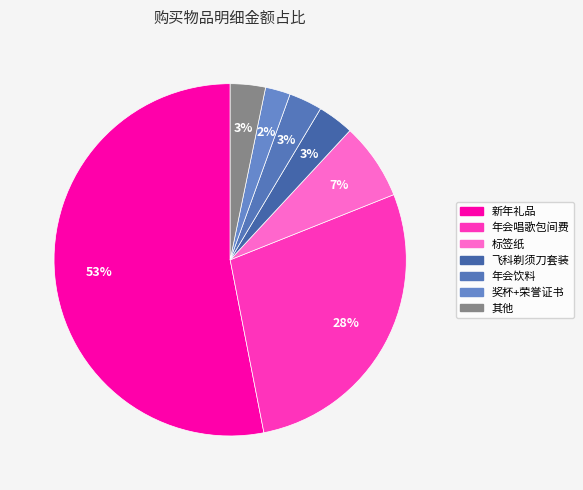

To the nearest percent, what is the average slice percentage?

14%